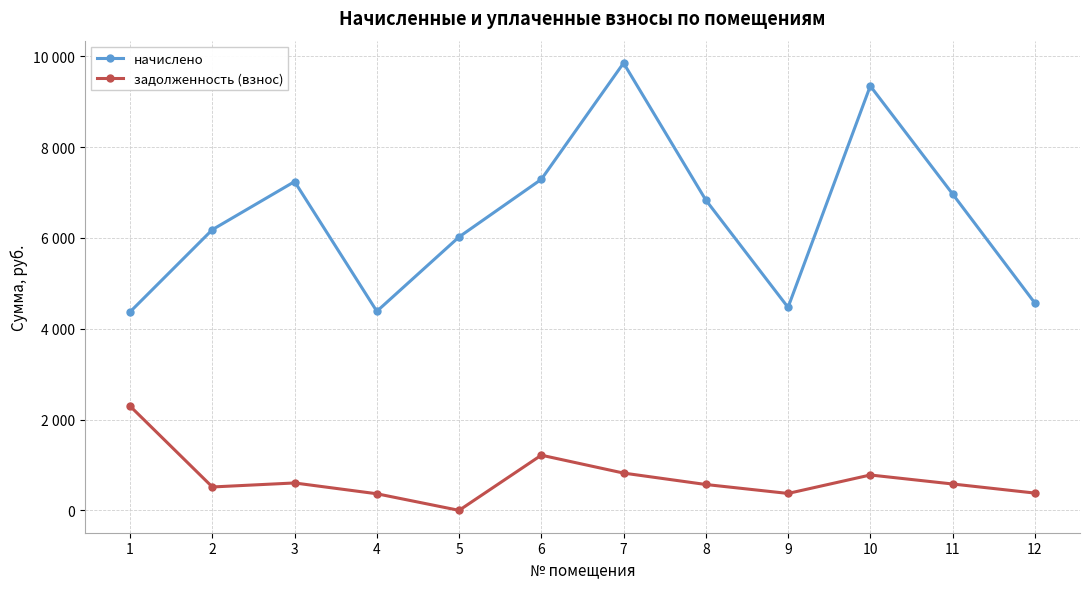

Where does the задолженность (взнос) series first go above 580?

1